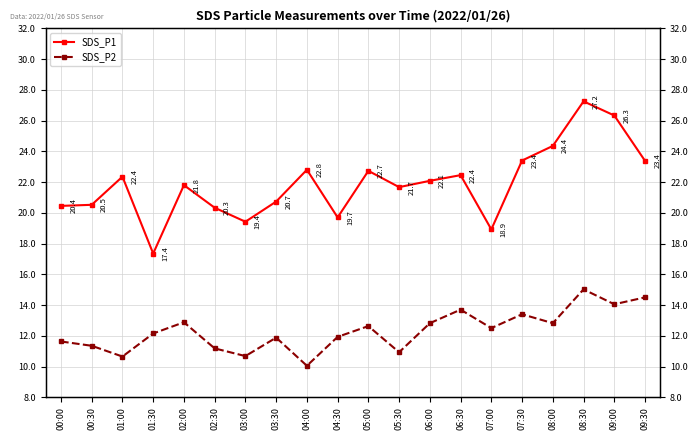

True or false: SDS_P1 has a value of 22.4 at 06:30.

True